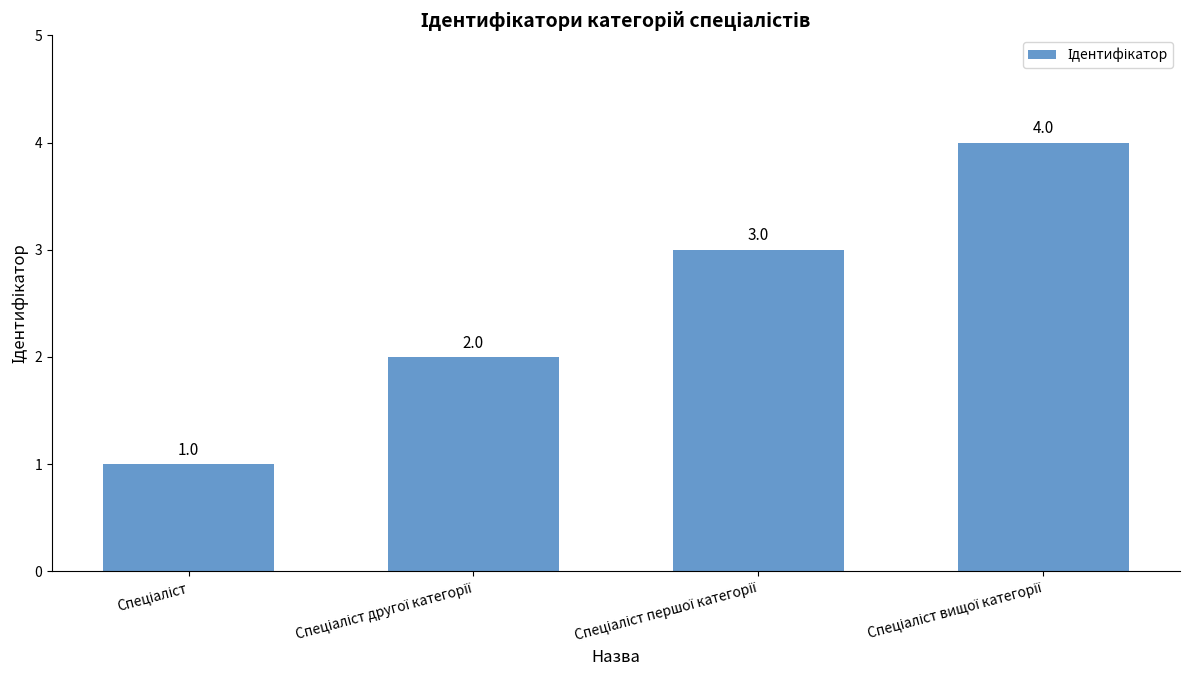

What is the difference between the maximum and minimum values?

3